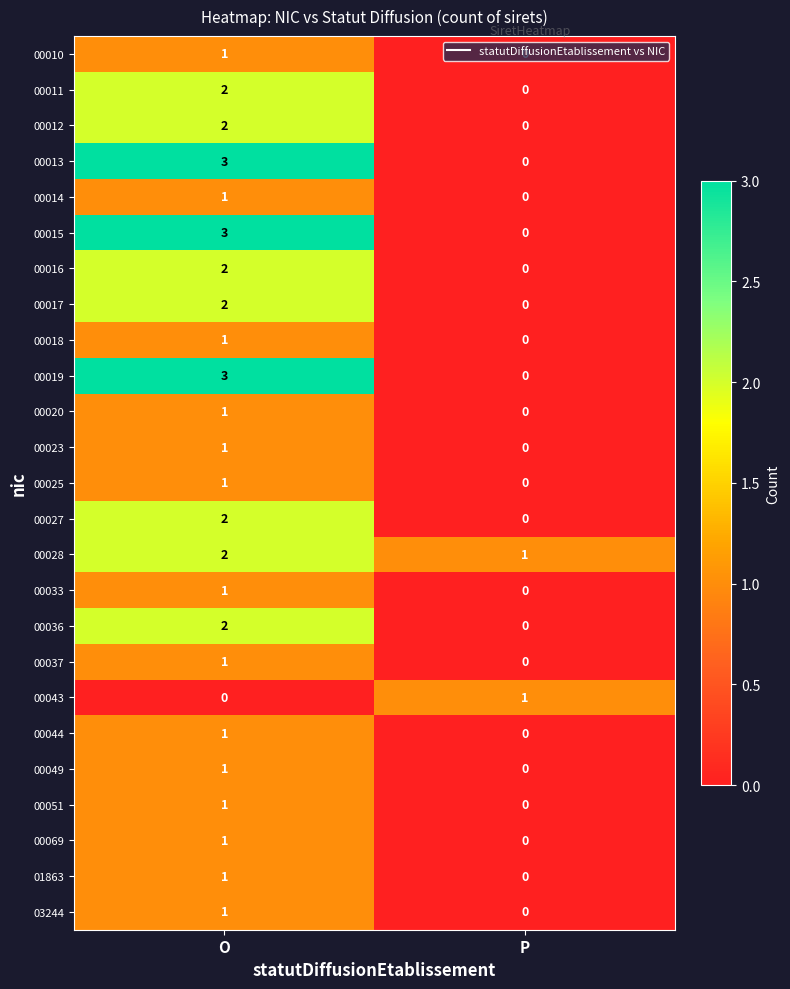

At which label does 00051 reach its minimum?

P